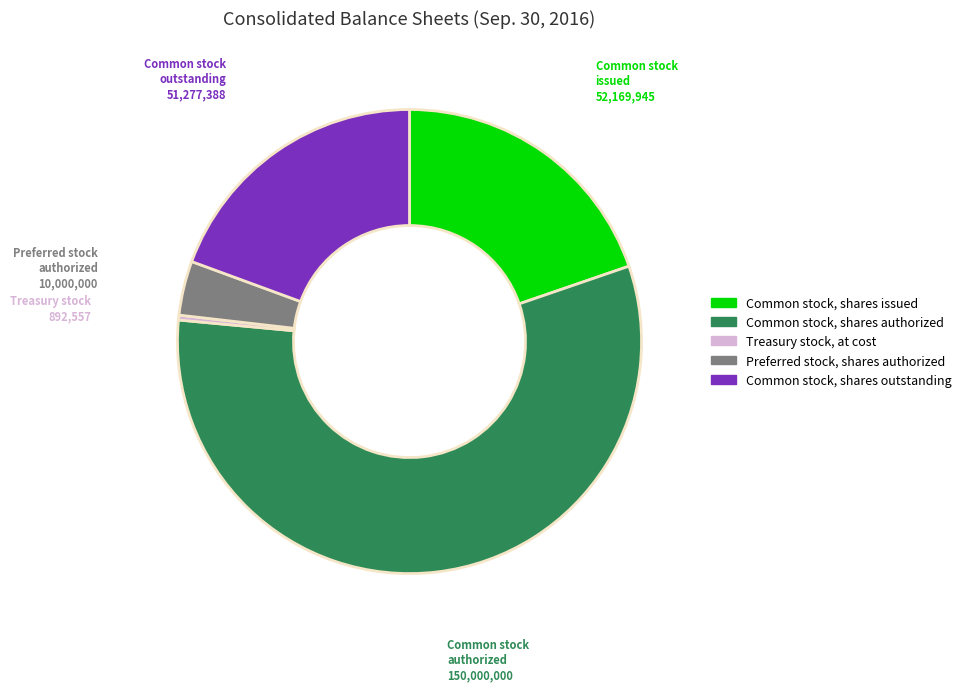

What is the largest slice in the pie chart?

Common stock, shares authorized